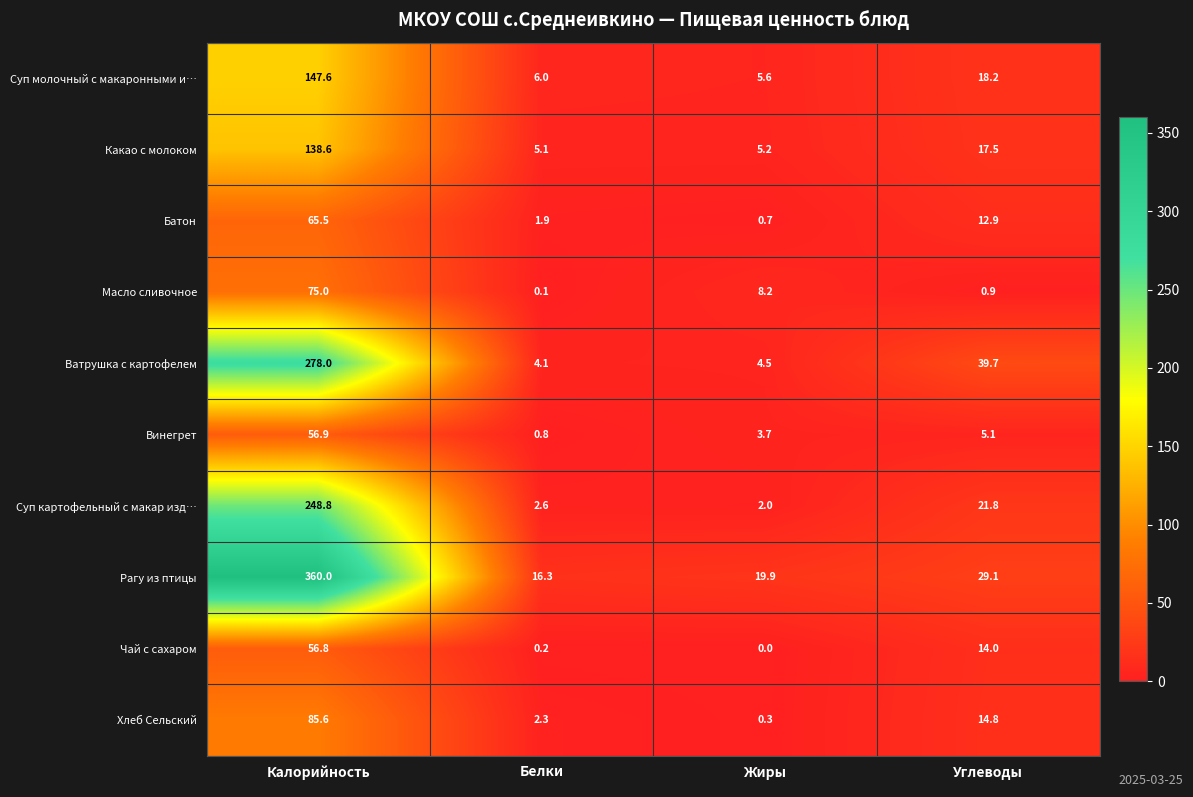

How many categories are shown in the chart?

4